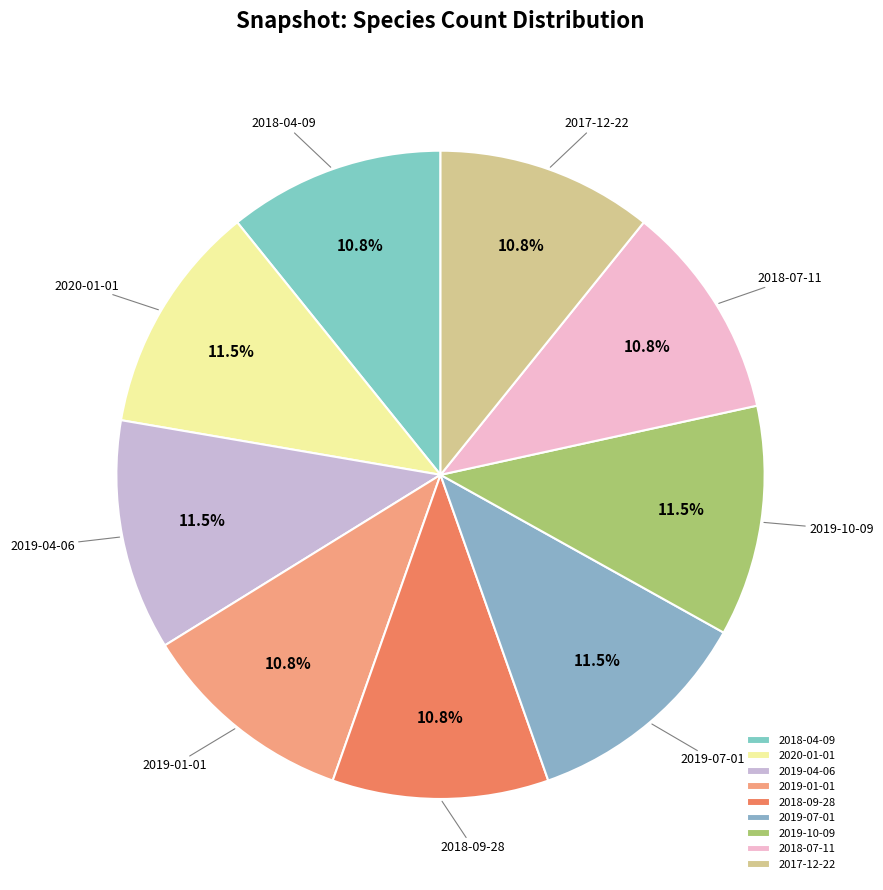

Is there a majority slice in this chart?

No